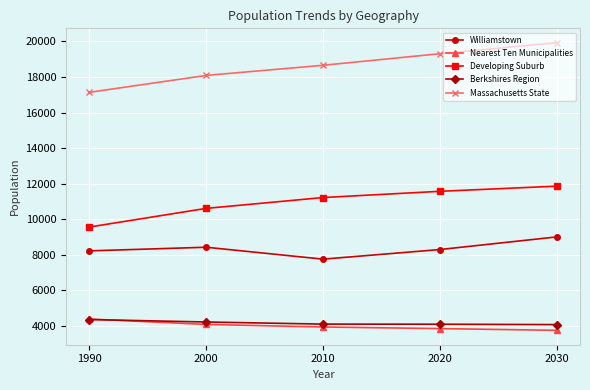

At 2020, list the series in order from largest to smallest.

Massachusetts State, Developing Suburb, Williamstown, Berkshires Region, Nearest Ten Municipalities